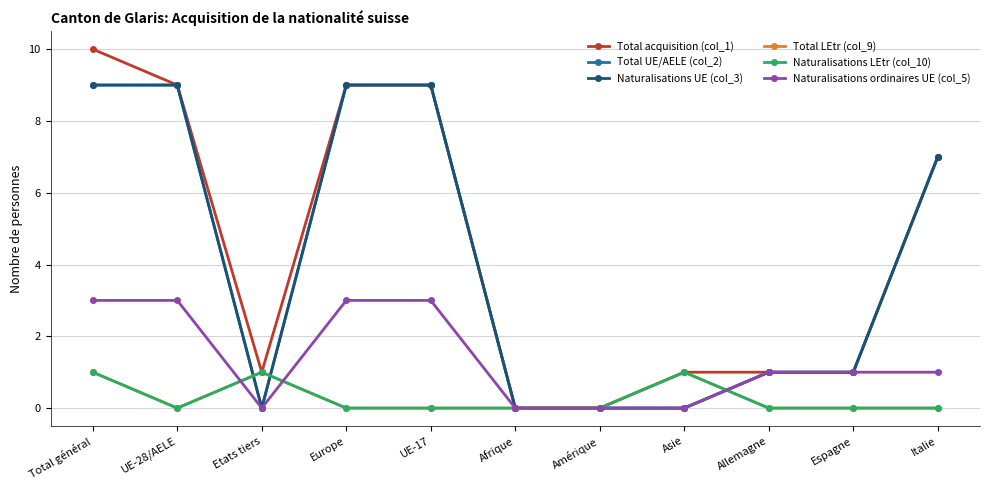

What is the value of the Total acquisition (col_1) point at the 9th from the left?

1